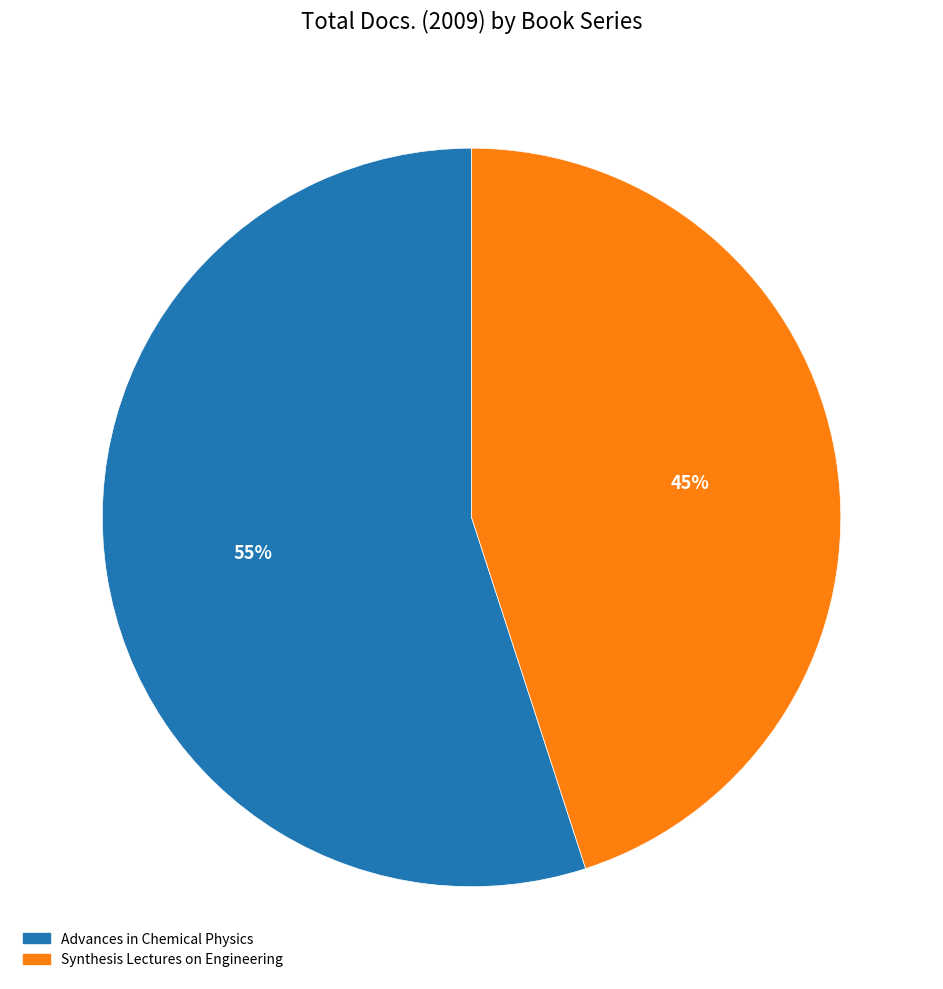

How many slices are in this pie chart?

2